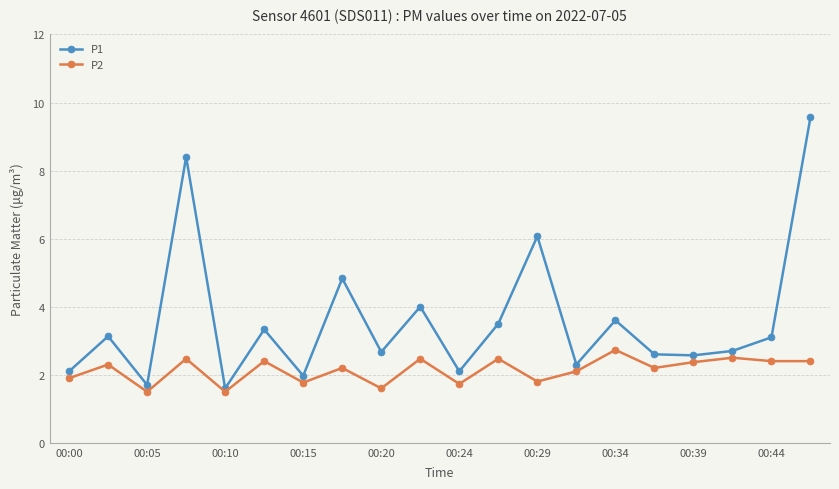

How many interior local peaks does the P1 series have?

7